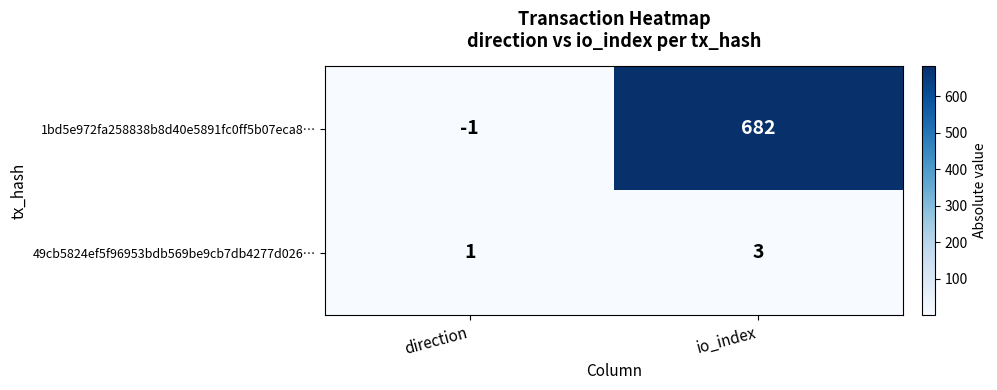

Which series has the largest total across all categories?

1bd5e972fa258838b8d40e5891fc0ff5b07eca8…